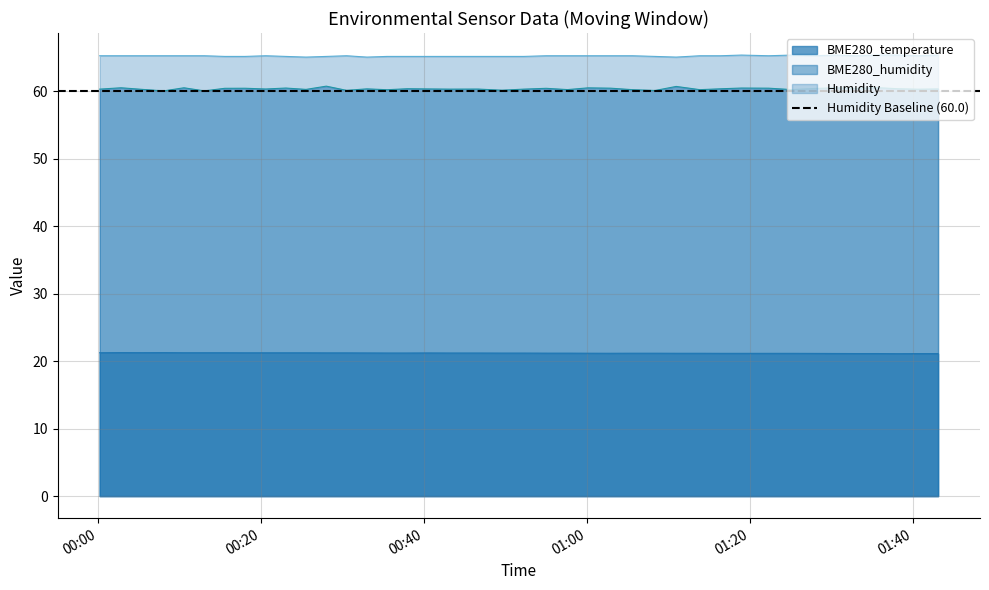

True or false: Humidity and BME280_temperature cross at least once.

False